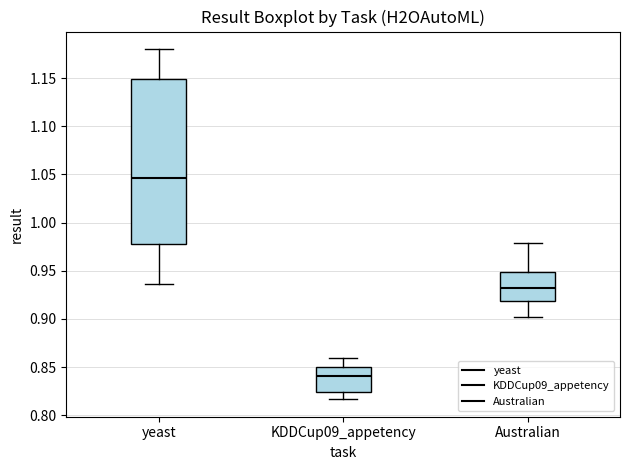

Which box's median line is the lowest?

KDDCup09_appetency